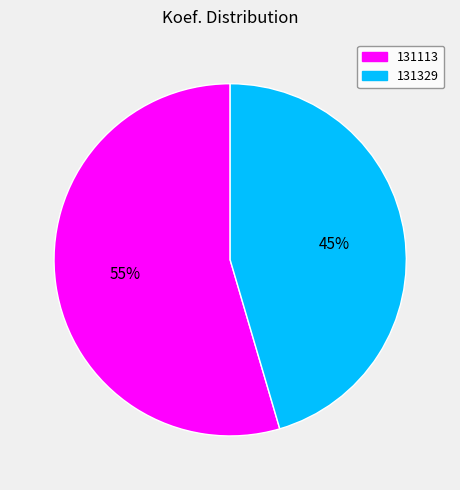

What is the largest slice in the pie chart?

131113